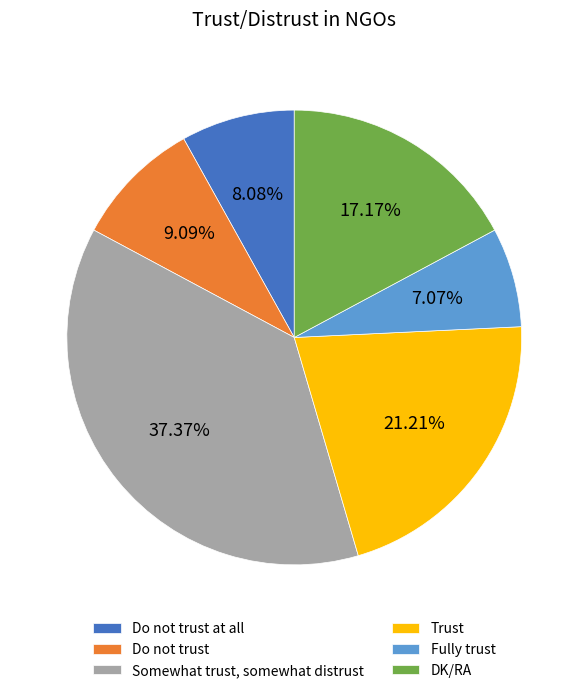

Rank the categories by value from lowest to highest.

Fully trust, Do not trust at all, Do not trust, DK/RA, Trust, Somewhat trust, somewhat distrust